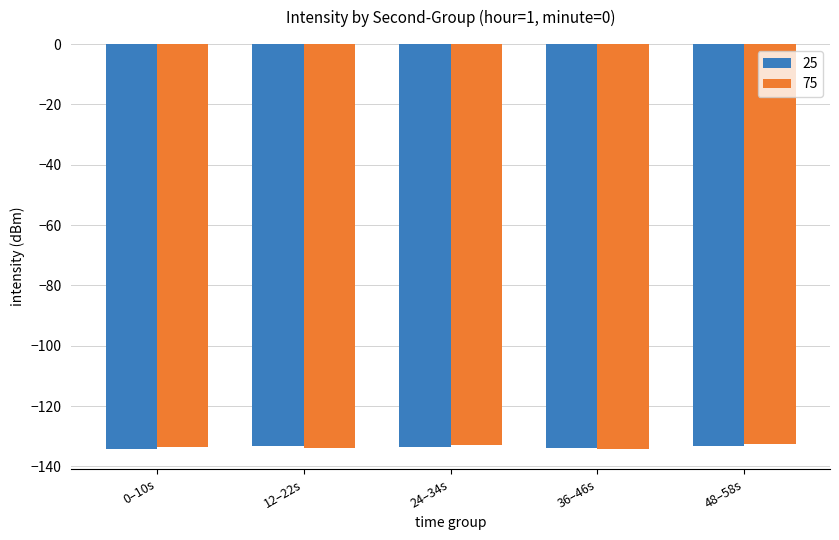

What are all the series names shown in the legend?

25, 75